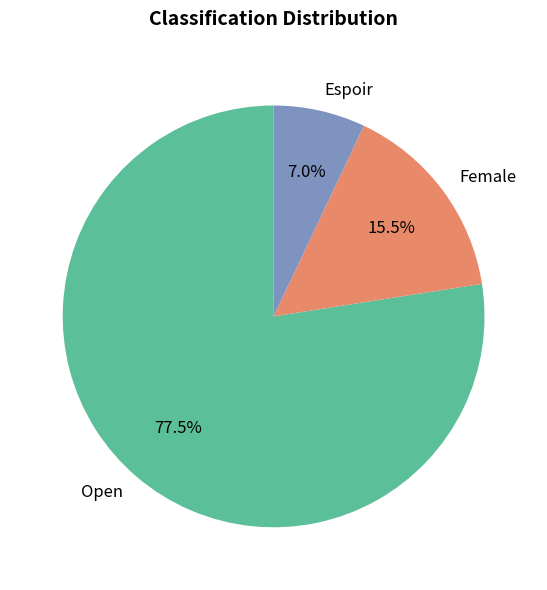

Count the number of slices in the pie.

3